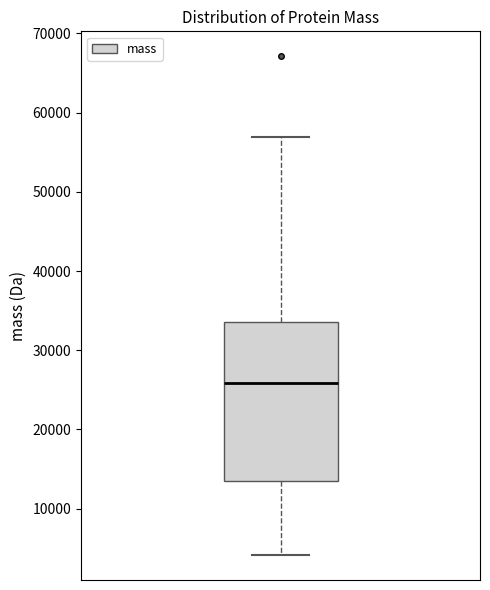

Where is the lower edge of the box on the y-axis? The values are not printed on the chart, so give them approximately, as read against the axis.

13000